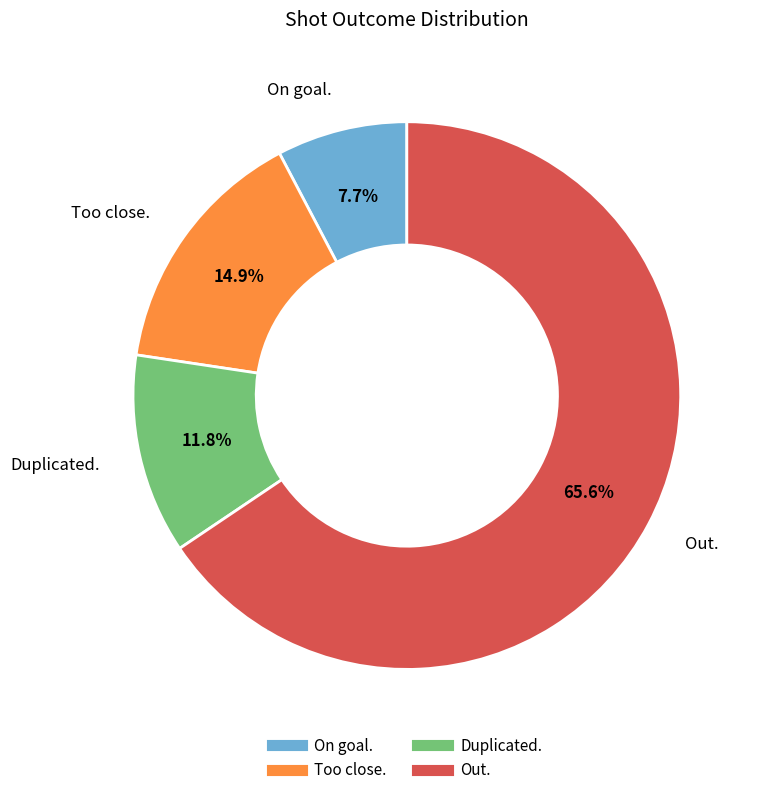

True or false: Too close. accounts for 15% of the total.

True